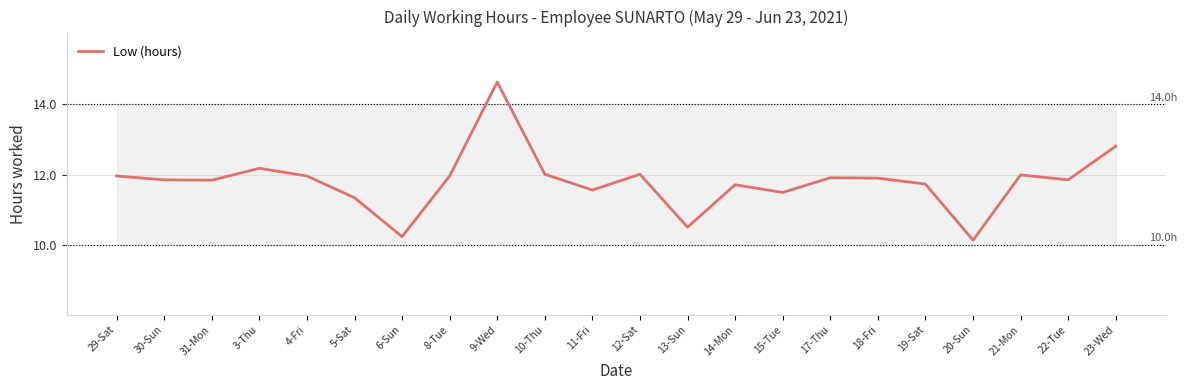

The value at 14-Mon is 11.7. True or false?

True